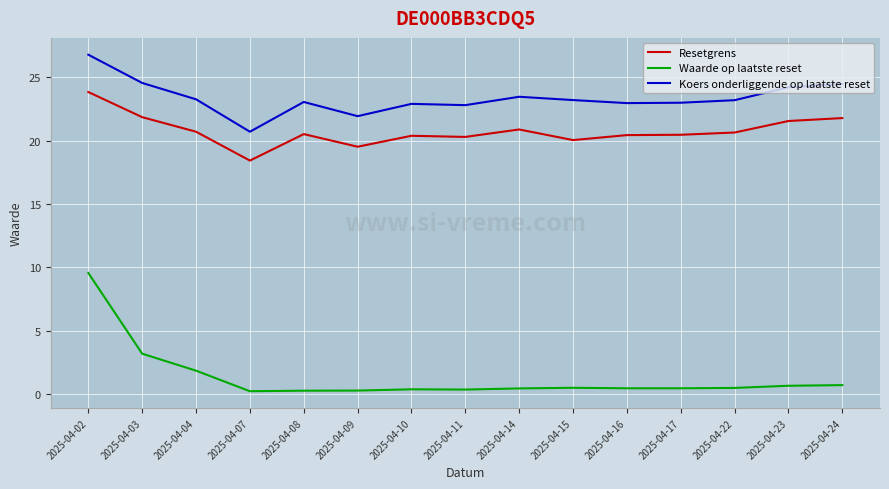

Rank the series by their maximum value, from lowest to highest.

Waarde op laatste reset, Resetgrens, Koers onderliggende op laatste reset